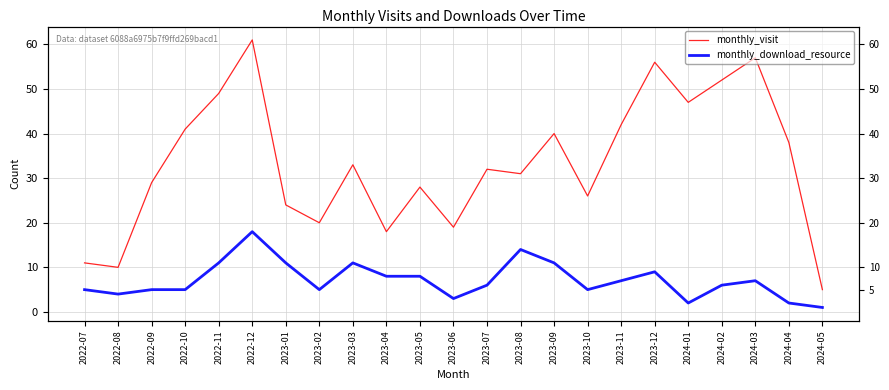

In monthly_visit, how many points are higher than both neighbors (excluding endpoints)?

7